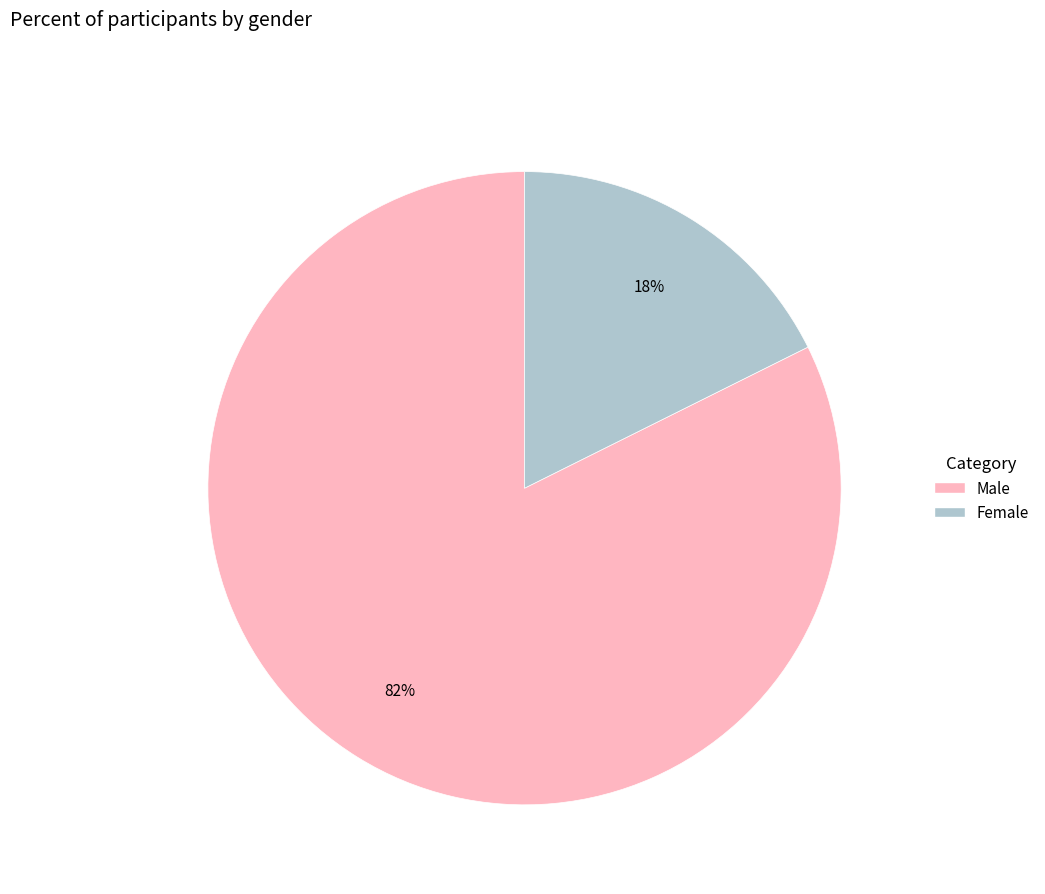

Is Female the majority of the pie?

No